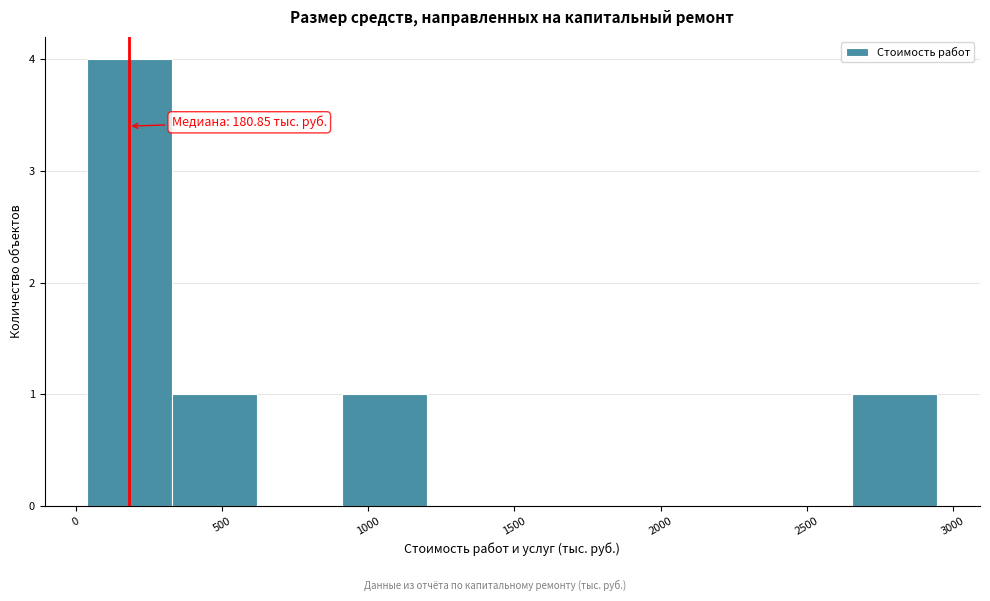

Over which range of the x-axis is the bar tallest?

50 to 350